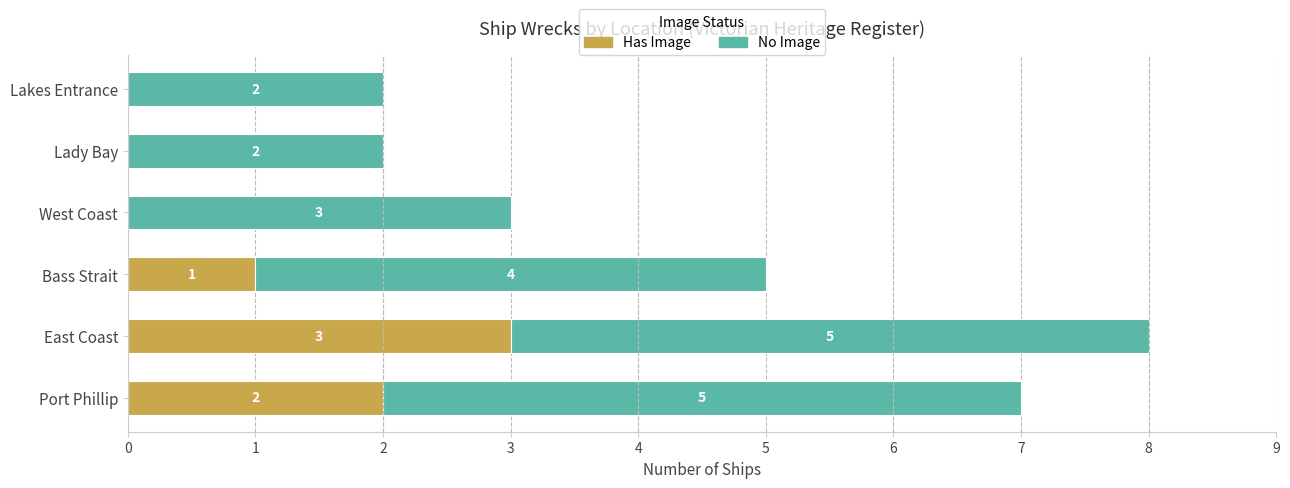

At which label is Has Image closest to 1?

Bass Strait